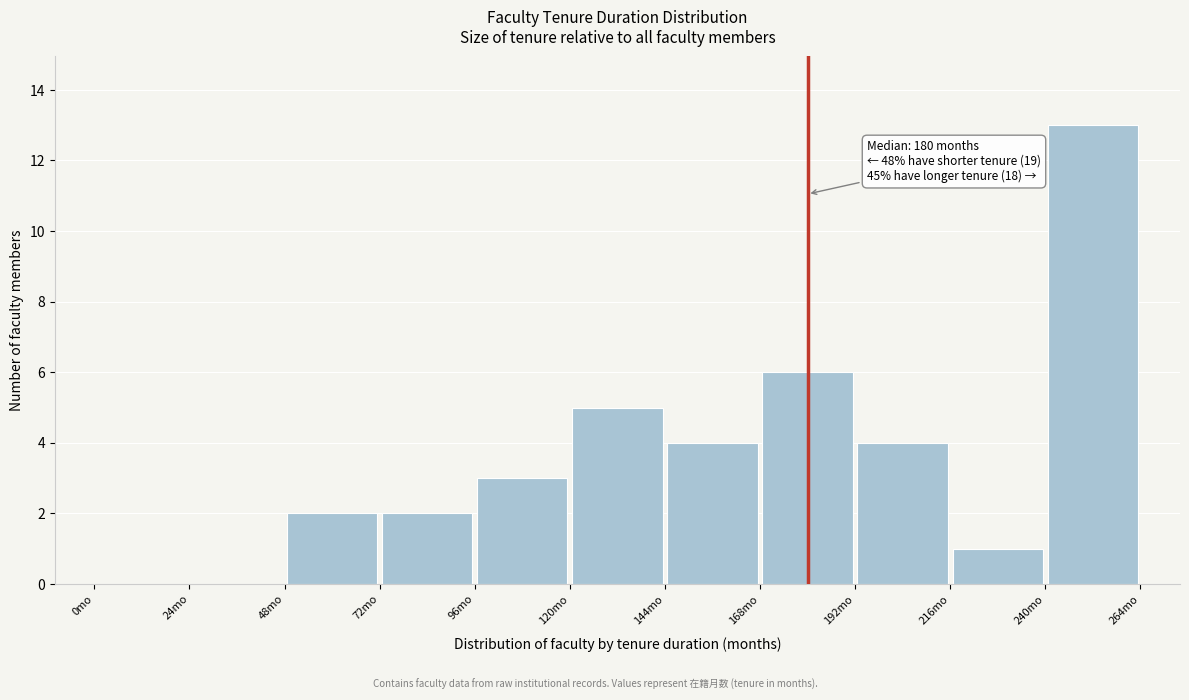

Over which range of the x-axis is the bar tallest?

240 to 264